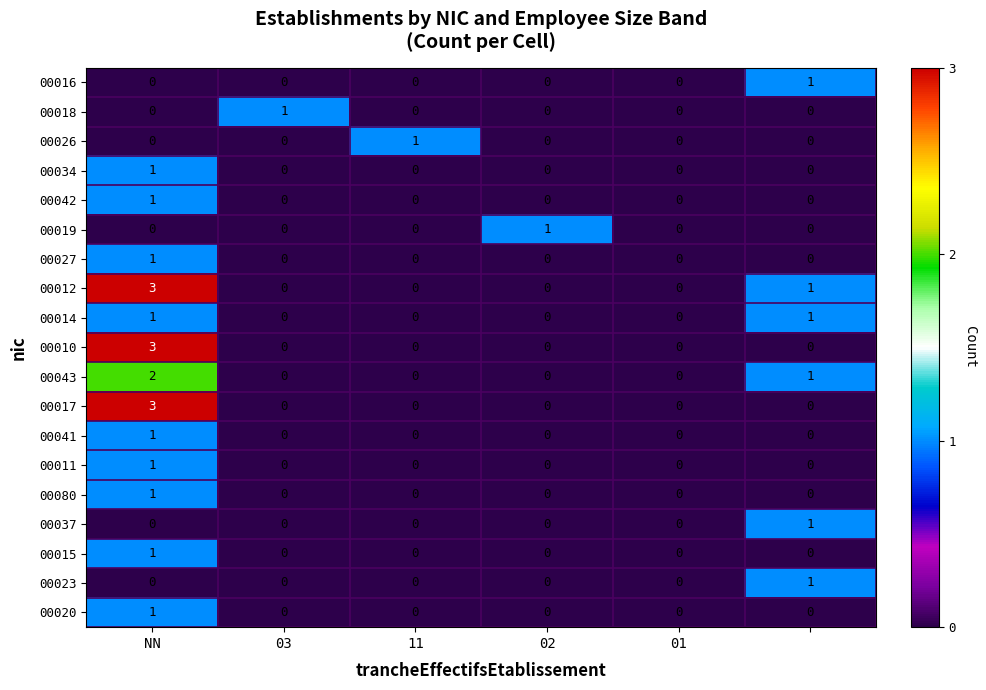

Which series has the largest total across all categories?

00012